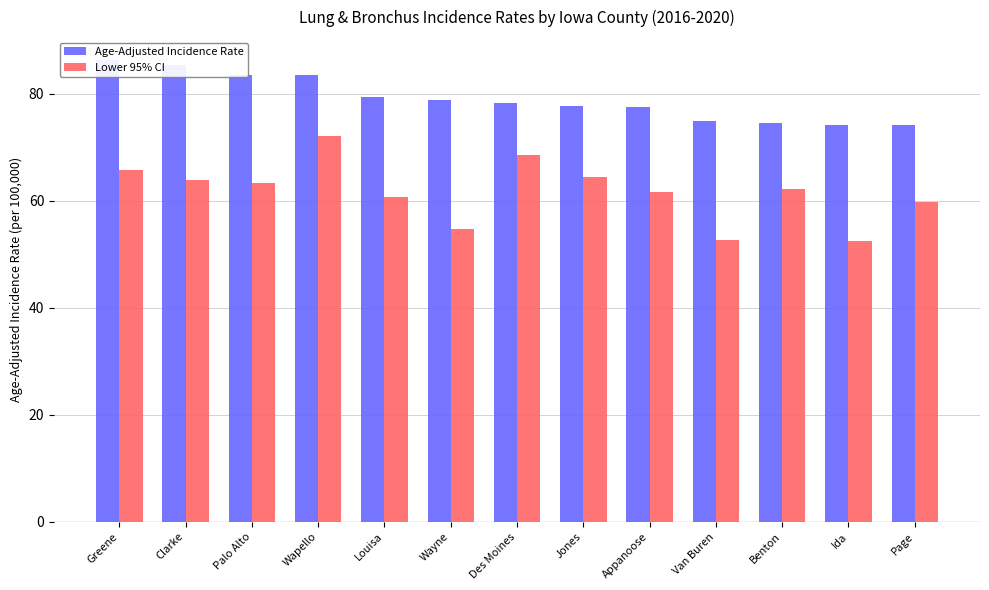

Does the chart contain stacked bars?

No